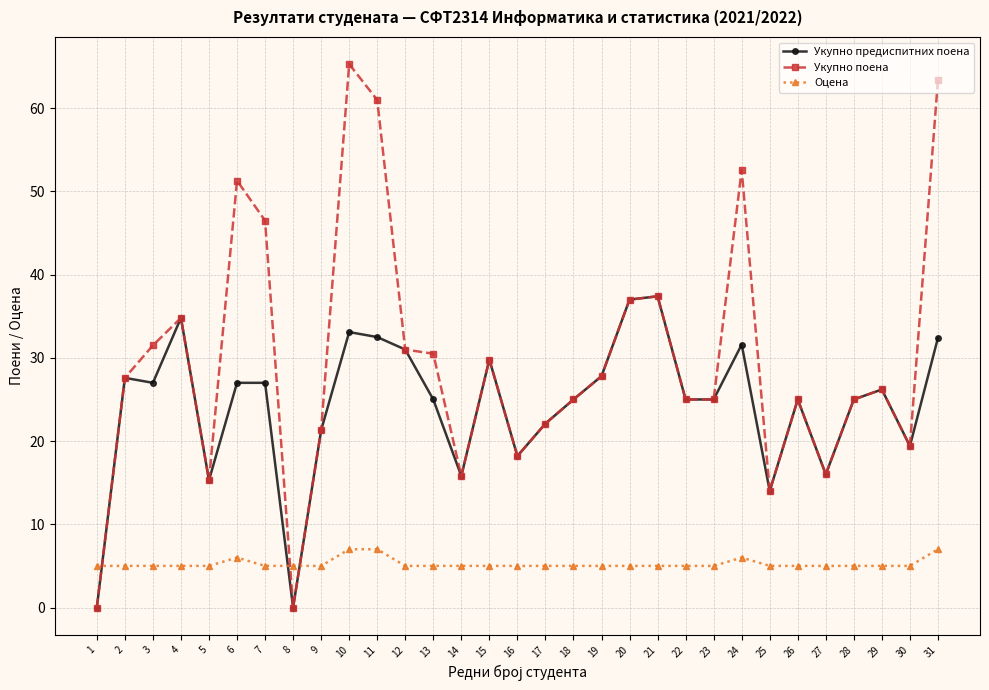

What is the total value across all series at 3?

63.5